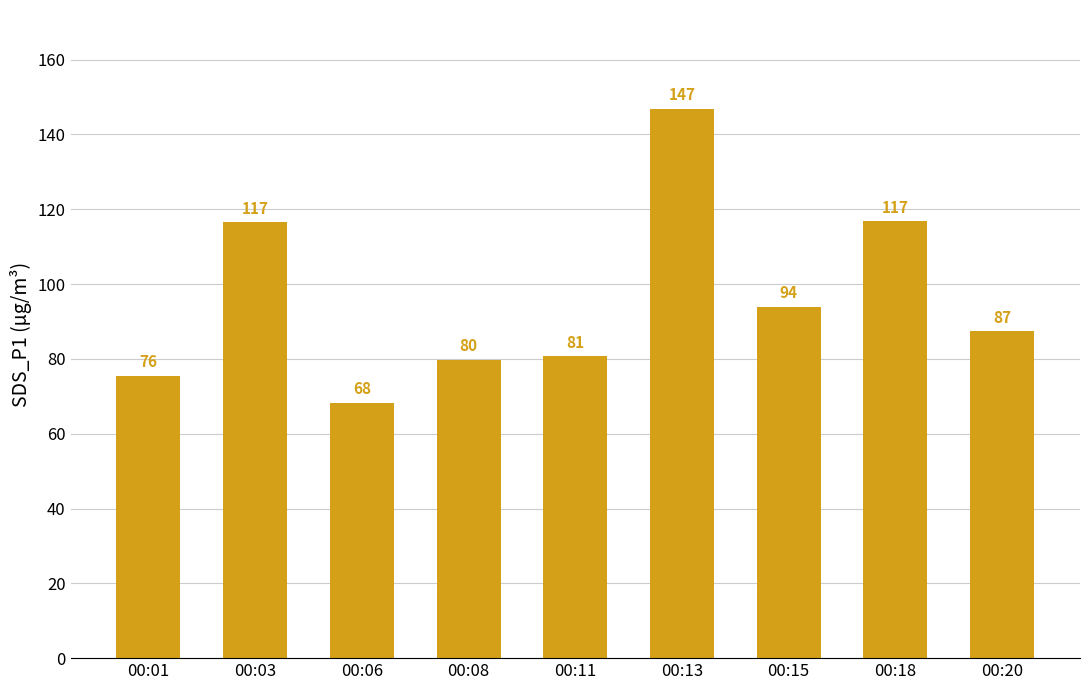

At which label does the data first exceed 87?

00:03